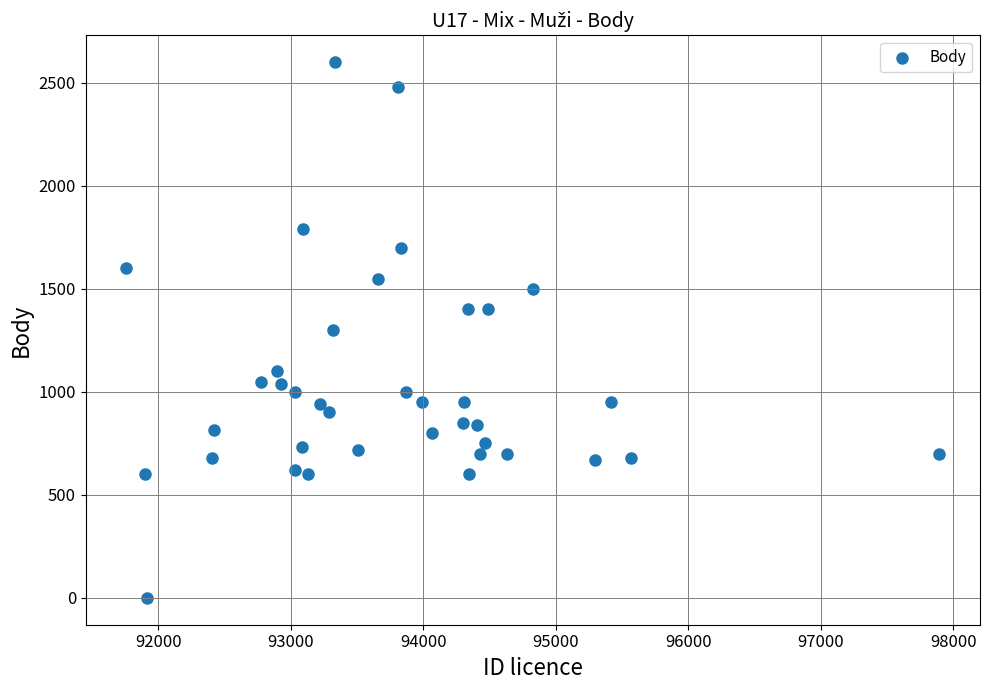

What is the range of X values (max minus min)?

6135